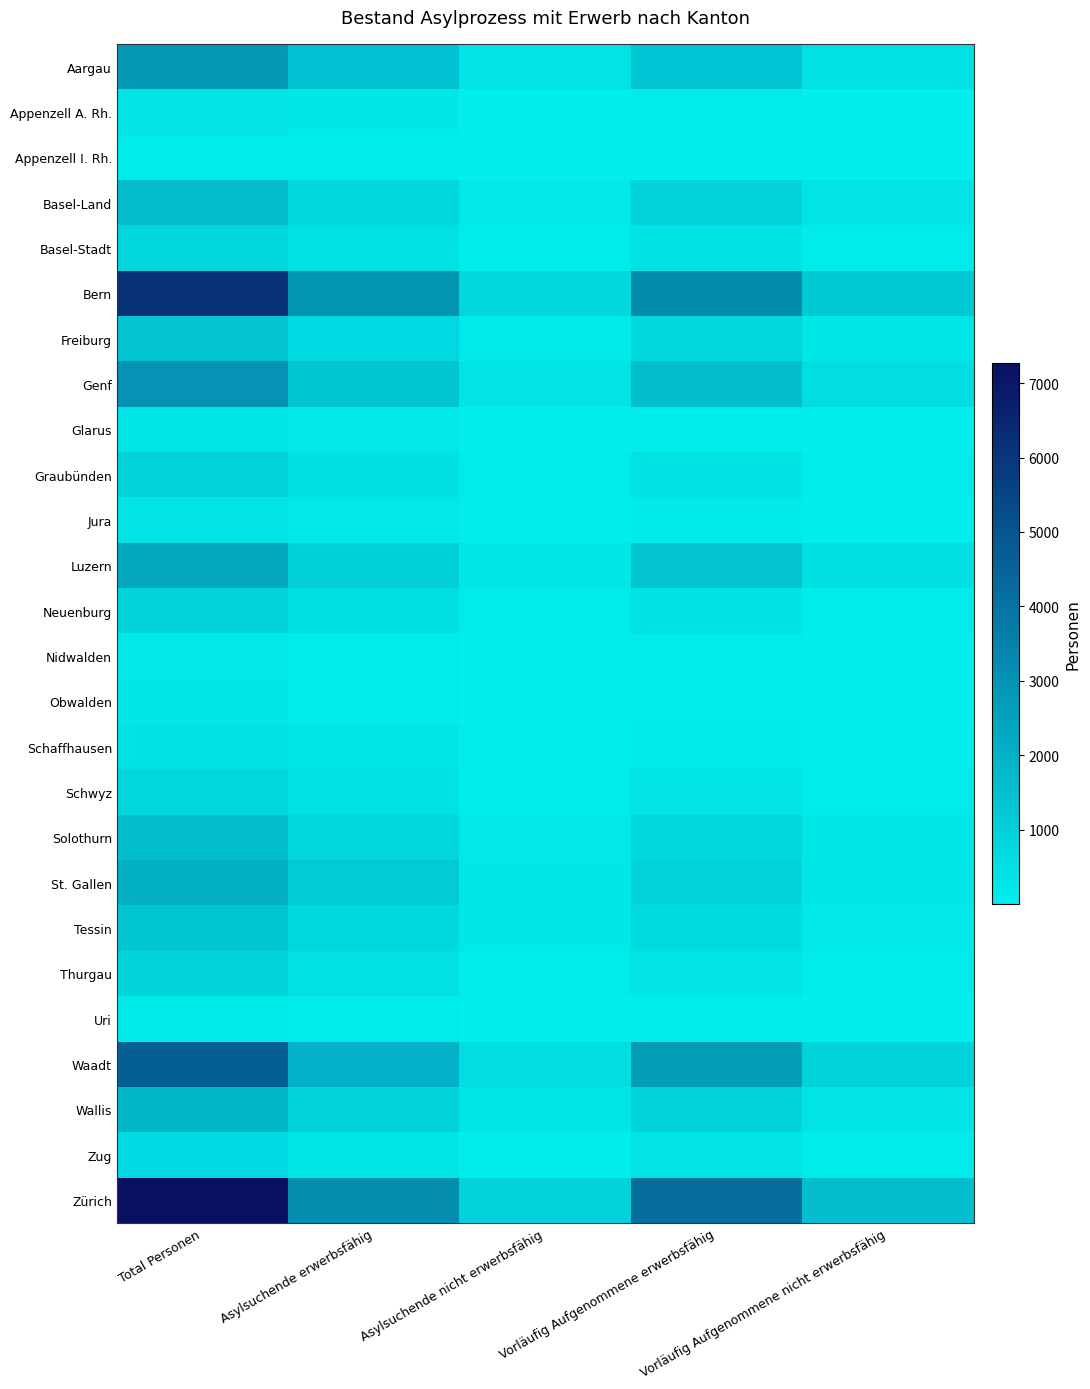

Reading left to right, transcribe all the data shown in this chart.

Aargau: Total Personen=2763	Asylsuchende erwerbsfähig=1450	Asylsuchende nicht erwerbsfähig=341	Vorläufig Aufgenommene erwerbsfähig=1313	Vorläufig Aufgenommene nicht erwerbsfähig=424
Appenzell A. Rh.: Total Personen=320	Asylsuchende erwerbsfähig=214	Asylsuchende nicht erwerbsfähig=27	Vorläufig Aufgenommene erwerbsfähig=106	Vorläufig Aufgenommene nicht erwerbsfähig=23
Appenzell I. Rh.: Total Personen=76	Asylsuchende erwerbsfähig=53	Asylsuchende nicht erwerbsfähig=3	Vorläufig Aufgenommene erwerbsfähig=23	Vorläufig Aufgenommene nicht erwerbsfähig=3
Basel-Land: Total Personen=1678	Asylsuchende erwerbsfähig=749	Asylsuchende nicht erwerbsfähig=198	Vorläufig Aufgenommene erwerbsfähig=929	Vorläufig Aufgenommene nicht erwerbsfähig=316
Basel-Stadt: Total Personen=810	Asylsuchende erwerbsfähig=421	Asylsuchende nicht erwerbsfähig=107	Vorläufig Aufgenommene erwerbsfähig=389	Vorläufig Aufgenommene nicht erwerbsfähig=108
Bern: Total Personen=6119	Asylsuchende erwerbsfähig=2912	Asylsuchende nicht erwerbsfähig=761	Vorläufig Aufgenommene erwerbsfähig=3207	Vorläufig Aufgenommene nicht erwerbsfähig=1183
Freiburg: Total Personen=1417	Asylsuchende erwerbsfähig=666	Asylsuchende nicht erwerbsfähig=154	Vorläufig Aufgenommene erwerbsfähig=751	Vorläufig Aufgenommene nicht erwerbsfähig=254
Genf: Total Personen=2964	Asylsuchende erwerbsfähig=1360	Asylsuchende nicht erwerbsfähig=354	Vorläufig Aufgenommene erwerbsfähig=1604	Vorläufig Aufgenommene nicht erwerbsfähig=571
Glarus: Total Personen=268	Asylsuchende erwerbsfähig=180	Asylsuchende nicht erwerbsfähig=13	Vorläufig Aufgenommene erwerbsfähig=88	Vorläufig Aufgenommene nicht erwerbsfähig=14
Graubünden: Total Personen=901	Asylsuchende erwerbsfähig=486	Asylsuchende nicht erwerbsfähig=100	Vorläufig Aufgenommene erwerbsfähig=415	Vorläufig Aufgenommene nicht erwerbsfähig=113
Jura: Total Personen=368	Asylsuchende erwerbsfähig=201	Asylsuchende nicht erwerbsfähig=37	Vorläufig Aufgenommene erwerbsfähig=167	Vorläufig Aufgenommene nicht erwerbsfähig=45
Luzern: Total Personen=2381	Asylsuchende erwerbsfähig=973	Asylsuchende nicht erwerbsfähig=233	Vorläufig Aufgenommene erwerbsfähig=1408	Vorläufig Aufgenommene nicht erwerbsfähig=513
Neuenburg: Total Personen=919	Asylsuchende erwerbsfähig=496	Asylsuchende nicht erwerbsfähig=112	Vorläufig Aufgenommene erwerbsfähig=423	Vorläufig Aufgenommene nicht erwerbsfähig=116
Nidwalden: Total Personen=185	Asylsuchende erwerbsfähig=103	Asylsuchende nicht erwerbsfähig=5	Vorläufig Aufgenommene erwerbsfähig=82	Vorläufig Aufgenommene nicht erwerbsfähig=20
Obwalden: Total Personen=207	Asylsuchende erwerbsfähig=114	Asylsuchende nicht erwerbsfähig=20	Vorläufig Aufgenommene erwerbsfähig=93	Vorläufig Aufgenommene nicht erwerbsfähig=24
Schaffhausen: Total Personen=422	Asylsuchende erwerbsfähig=284	Asylsuchende nicht erwerbsfähig=52	Vorläufig Aufgenommene erwerbsfähig=138	Vorläufig Aufgenommene nicht erwerbsfähig=34
Schwyz: Total Personen=781	Asylsuchende erwerbsfähig=410	Asylsuchende nicht erwerbsfähig=75	Vorläufig Aufgenommene erwerbsfähig=371	Vorläufig Aufgenommene nicht erwerbsfähig=93
Solothurn: Total Personen=1563	Asylsuchende erwerbsfähig=811	Asylsuchende nicht erwerbsfähig=181	Vorläufig Aufgenommene erwerbsfähig=752	Vorläufig Aufgenommene nicht erwerbsfähig=249
St. Gallen: Total Personen=2072	Asylsuchende erwerbsfähig=1145	Asylsuchende nicht erwerbsfähig=238	Vorläufig Aufgenommene erwerbsfähig=927	Vorläufig Aufgenommene nicht erwerbsfähig=298
Tessin: Total Personen=1345	Asylsuchende erwerbsfähig=740	Asylsuchende nicht erwerbsfähig=221	Vorläufig Aufgenommene erwerbsfähig=605	Vorläufig Aufgenommene nicht erwerbsfähig=194
Thurgau: Total Personen=831	Asylsuchende erwerbsfähig=464	Asylsuchende nicht erwerbsfähig=111	Vorläufig Aufgenommene erwerbsfähig=367	Vorläufig Aufgenommene nicht erwerbsfähig=114
Uri: Total Personen=150	Asylsuchende erwerbsfähig=78	Asylsuchende nicht erwerbsfähig=10	Vorläufig Aufgenommene erwerbsfähig=72	Vorläufig Aufgenommene nicht erwerbsfähig=17
Waadt: Total Personen=4666	Asylsuchende erwerbsfähig=1990	Asylsuchende nicht erwerbsfähig=565	Vorläufig Aufgenommene erwerbsfähig=2676	Vorläufig Aufgenommene nicht erwerbsfähig=897
Wallis: Total Personen=1839	Asylsuchende erwerbsfähig=935	Asylsuchende nicht erwerbsfähig=289	Vorläufig Aufgenommene erwerbsfähig=904	Vorläufig Aufgenommene nicht erwerbsfähig=337
Zug: Total Personen=663	Asylsuchende erwerbsfähig=313	Asylsuchende nicht erwerbsfähig=54	Vorläufig Aufgenommene erwerbsfähig=350	Vorläufig Aufgenommene nicht erwerbsfähig=109
Zürich: Total Personen=7274	Asylsuchende erwerbsfähig=3088	Asylsuchende nicht erwerbsfähig=881	Vorläufig Aufgenommene erwerbsfähig=4186	Vorläufig Aufgenommene nicht erwerbsfähig=1586